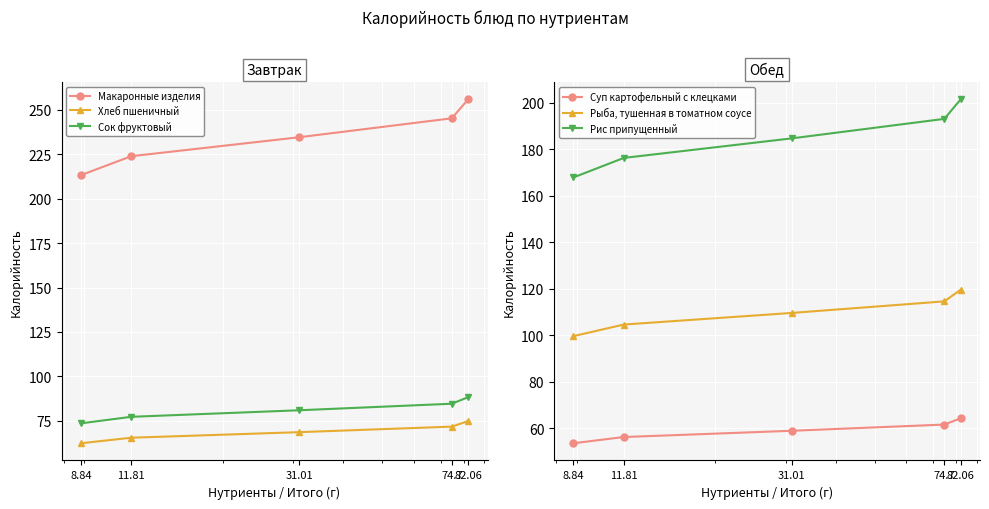

Rank the series at 74.7 from lowest to highest value.

Суп картофельный с клецками, Хлеб пшеничный, Сок фруктовый, Рыба, тушенная в томатном соусе, Рис припущенный, Макаронные изделия